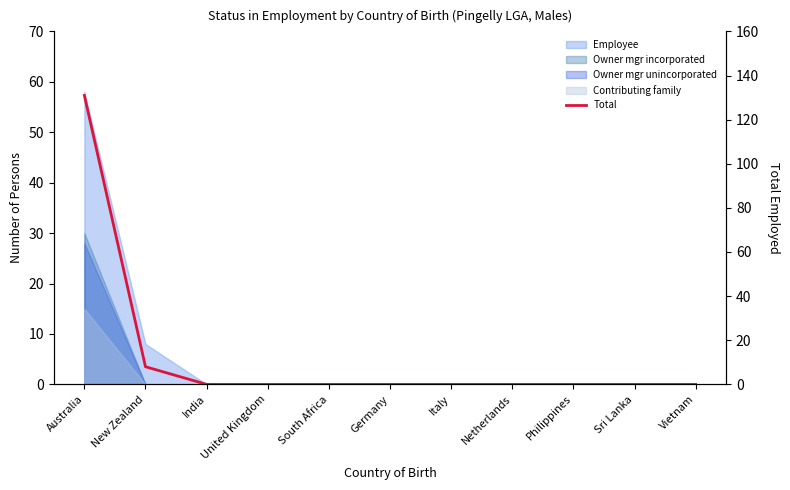

What is the label of the 5th point from the right?

Italy